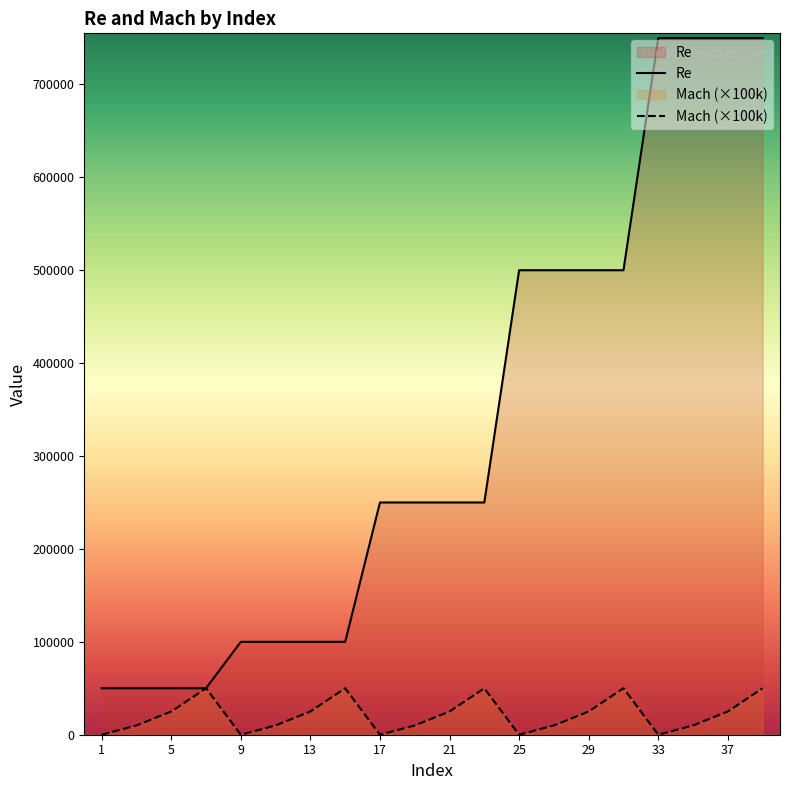

The value of Mach (×100k) at 1 is 0. True or false?

True